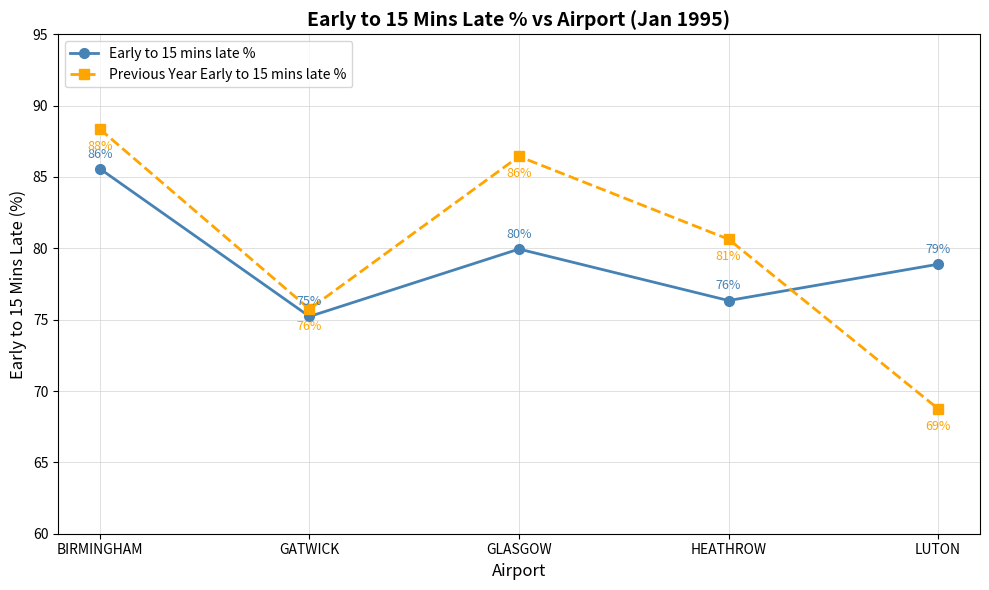

What is the average value of the Early to 15 mins late % series?

79.2